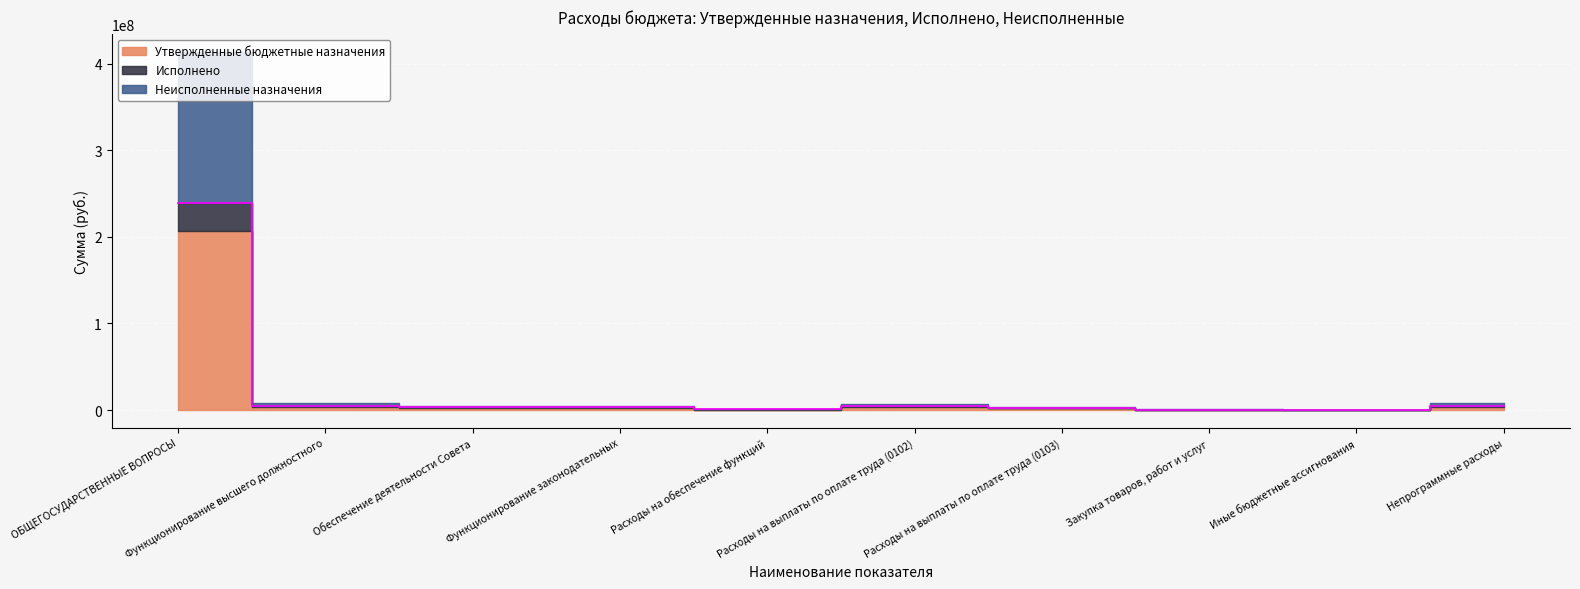

At how many categories does at least one series exceed 37722218?

1